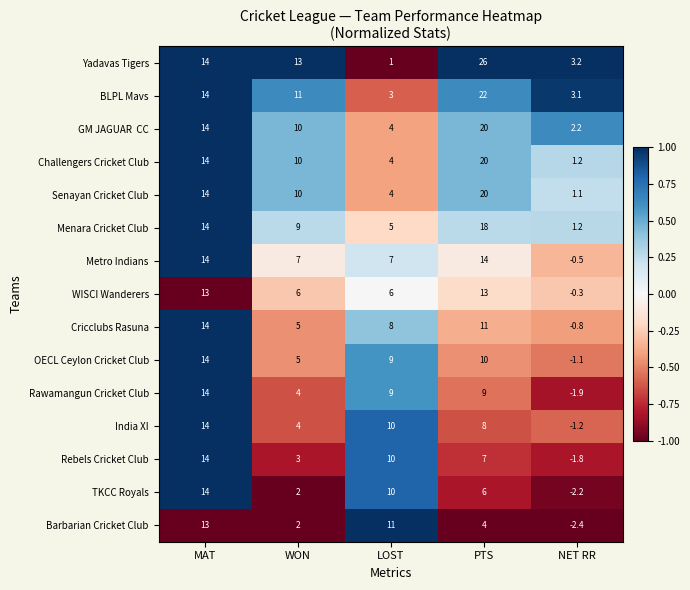

The value of OECL Ceylon Cricket Club at WON is 5.0. True or false?

True